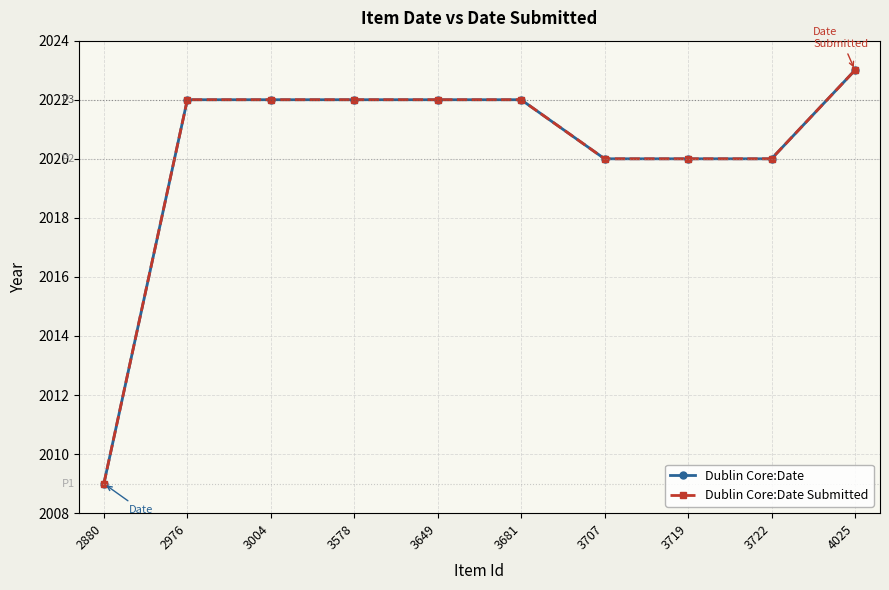

What is the highest value of the Dublin Core:Date series?

2023